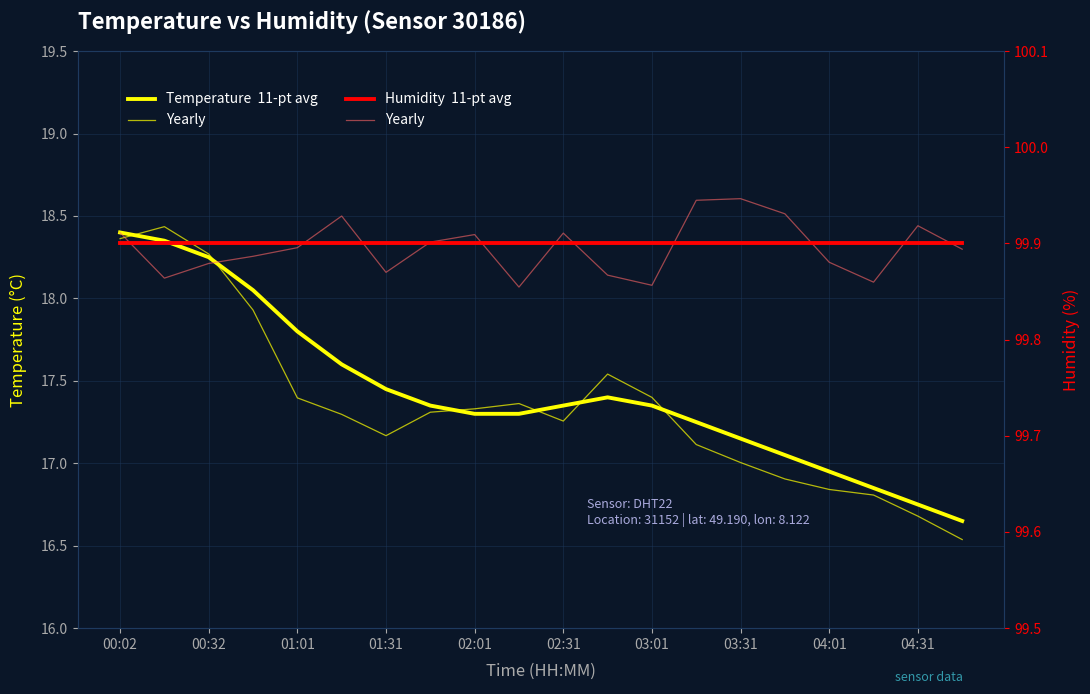

What is the value of the Humidity 11-pt avg point at the 9th from the left?

99.9